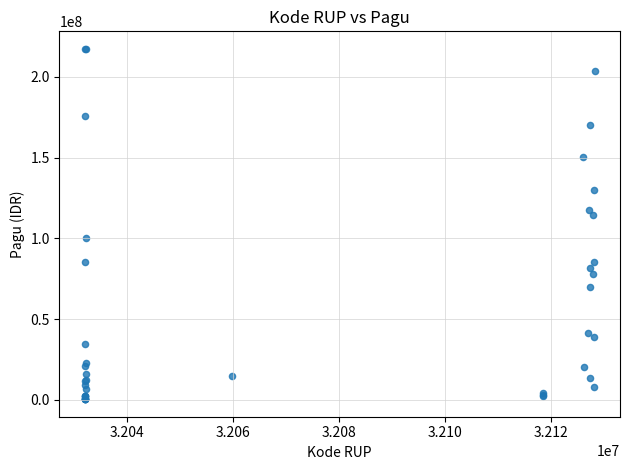

What Y value in the scatter plot is closest to 108830000?

114296000